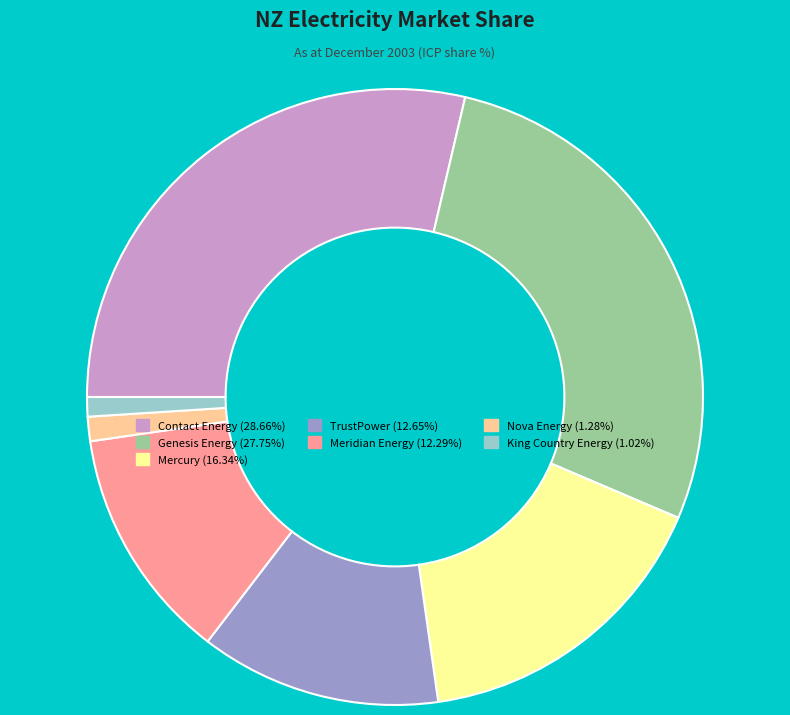

Do Nova Energy (1.28%) and Genesis Energy (27.75%) together represent more than half of the pie?

No